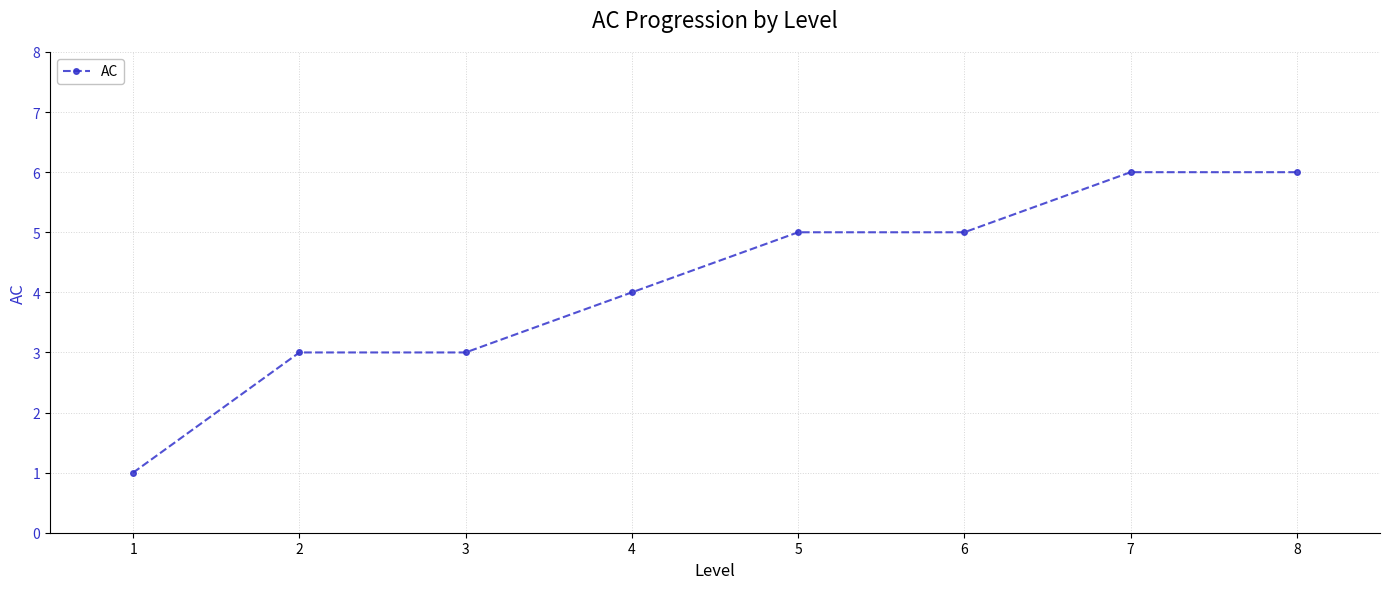

What is the smallest value displayed?

1